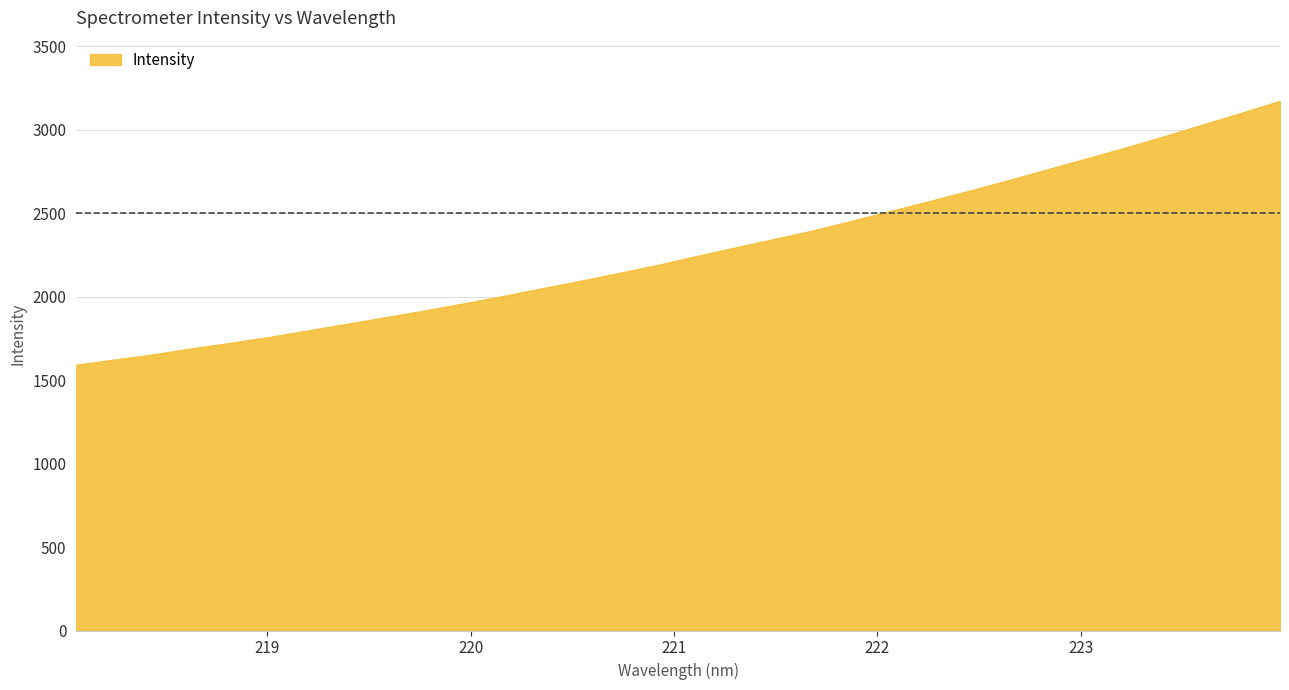

What is the greatest value displayed?

3169.7